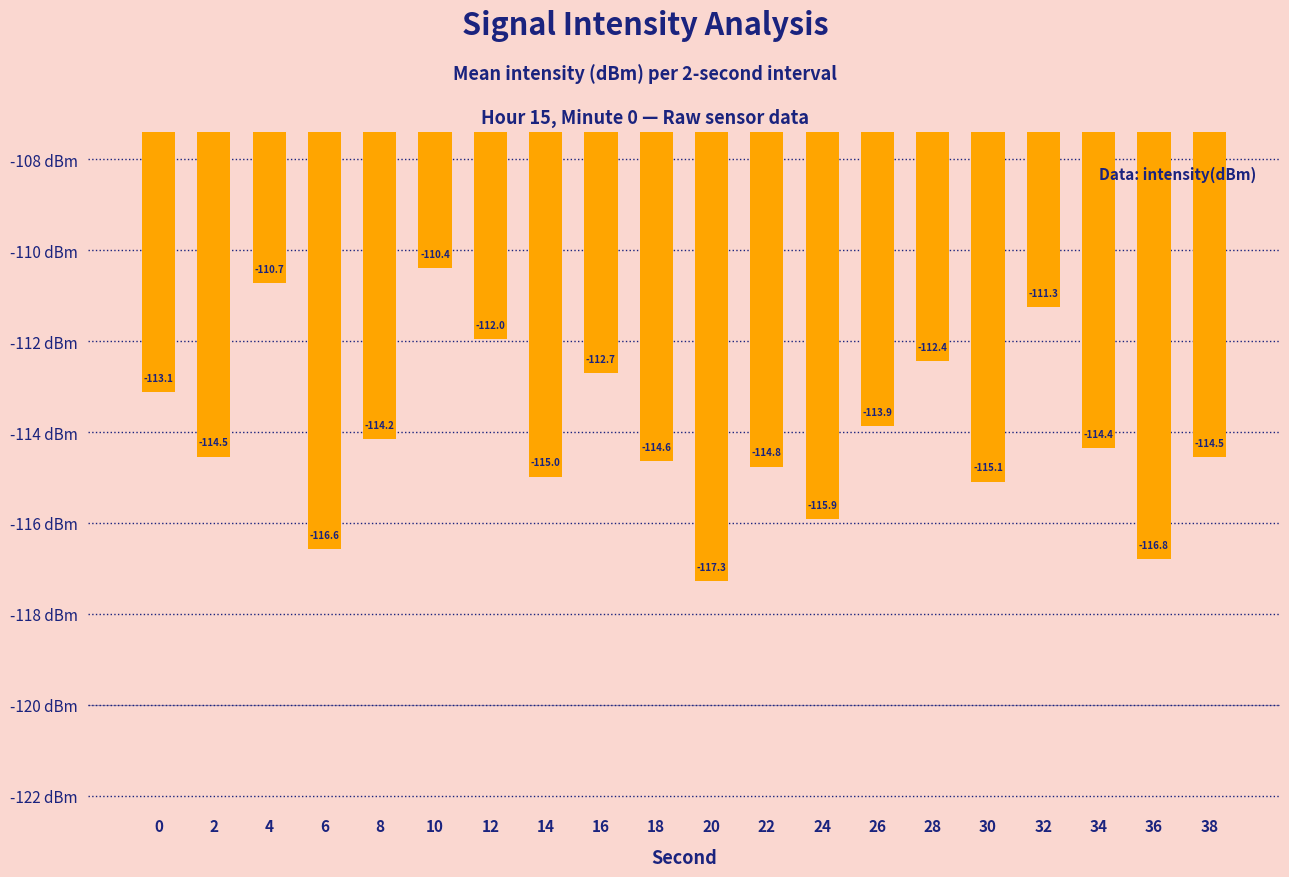

Which label corresponds to the smallest value in the chart?

20